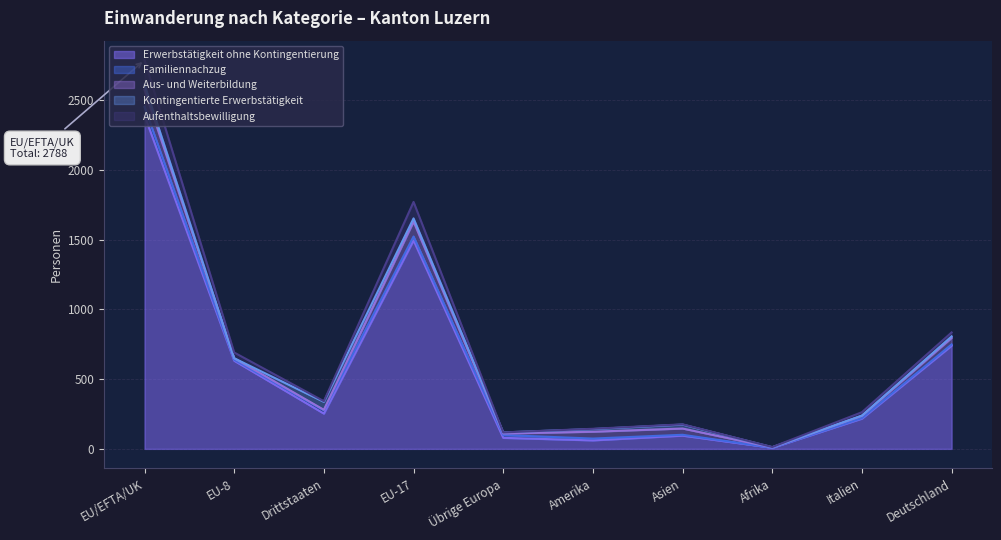

Which category has the highest value in the Kontingentierte Erwerbstätigkeit series?

Drittstaaten